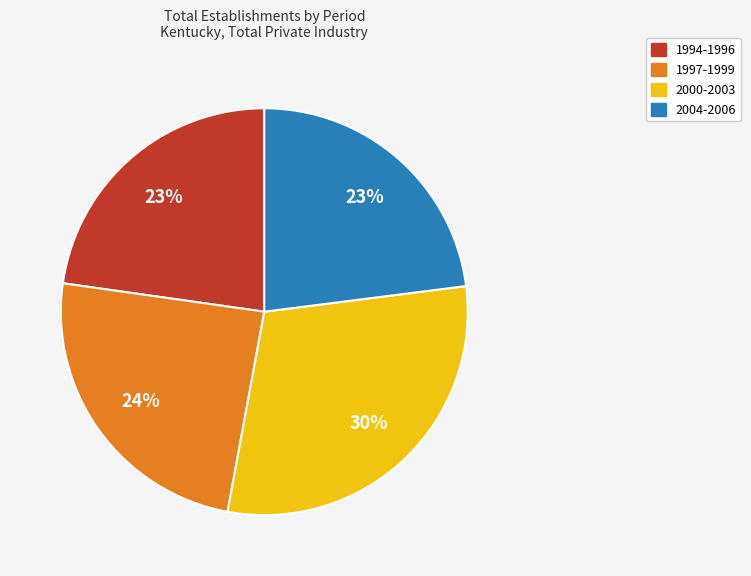

Is there a majority slice in this chart?

No